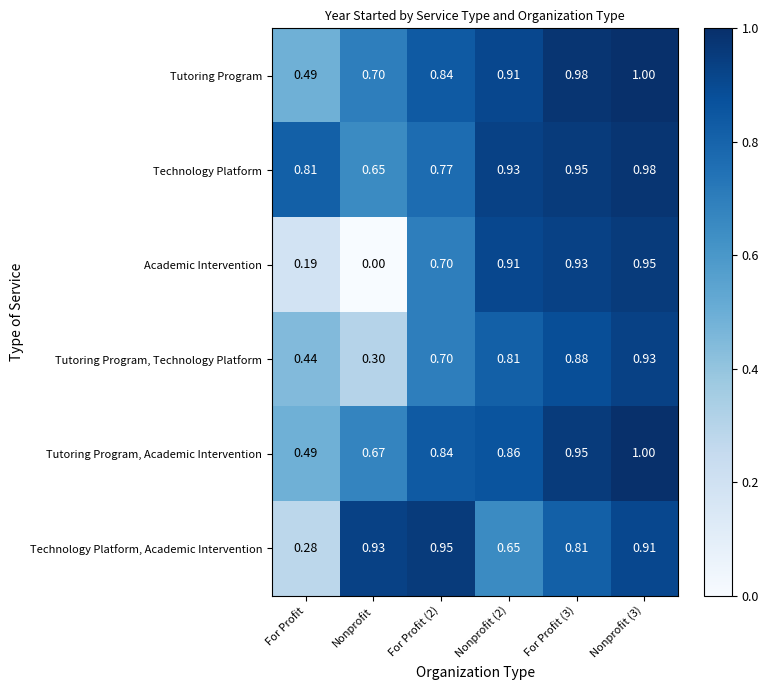

At which label does Technology Platform reach its minimum?

Nonprofit